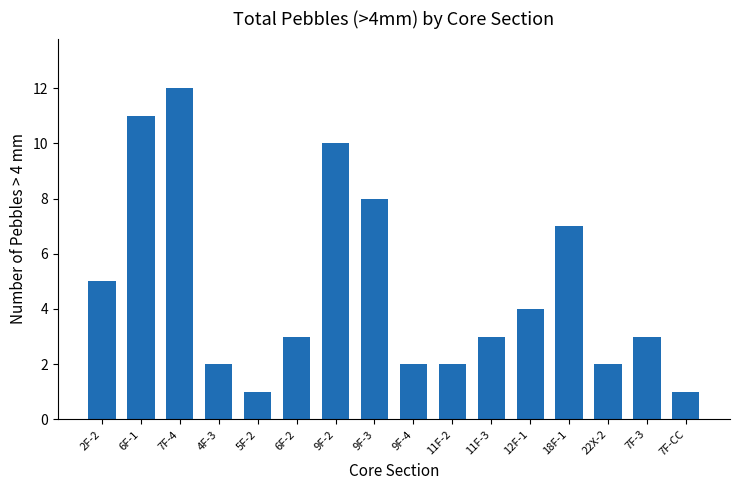

Which has a higher value, 7F-CC or 18F-1?

18F-1